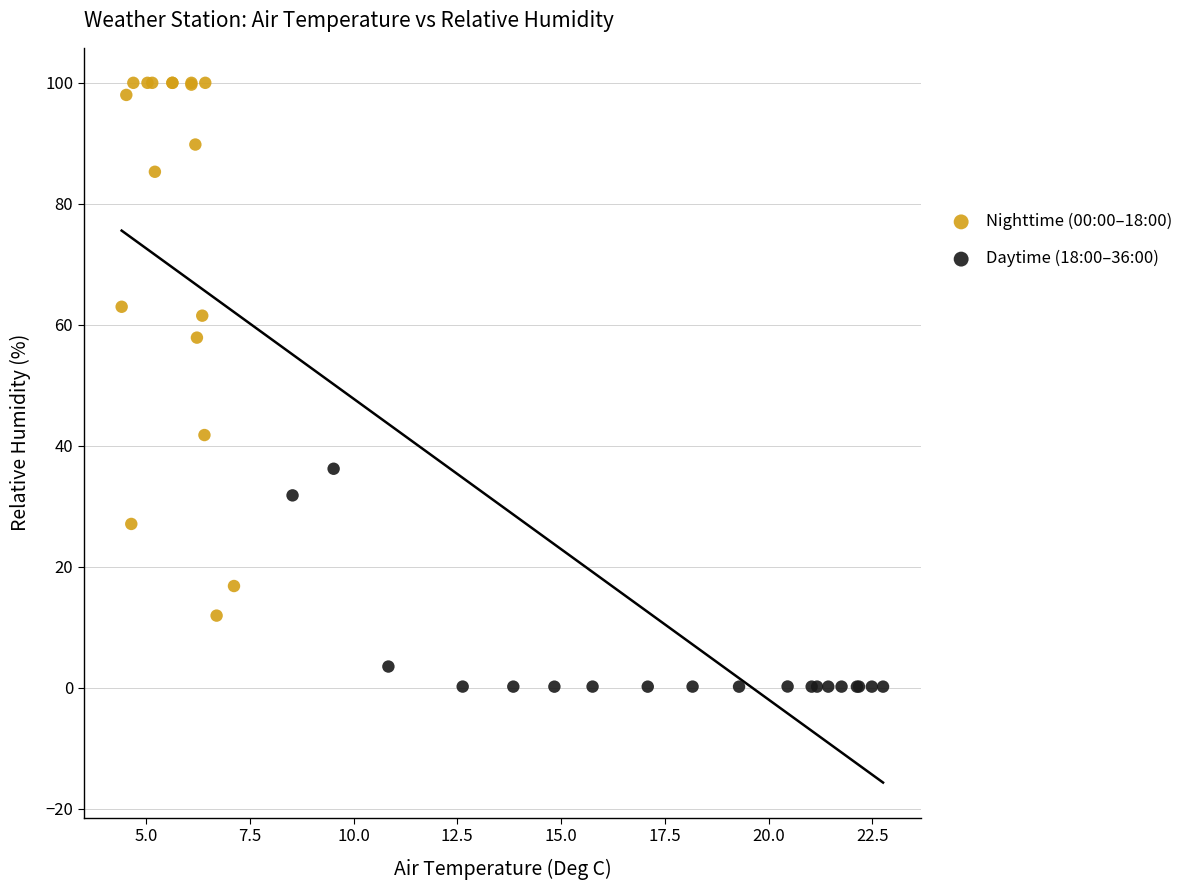

What are all the series names shown in the legend?

Nighttime (00:00–18:00), Daytime (18:00–36:00)